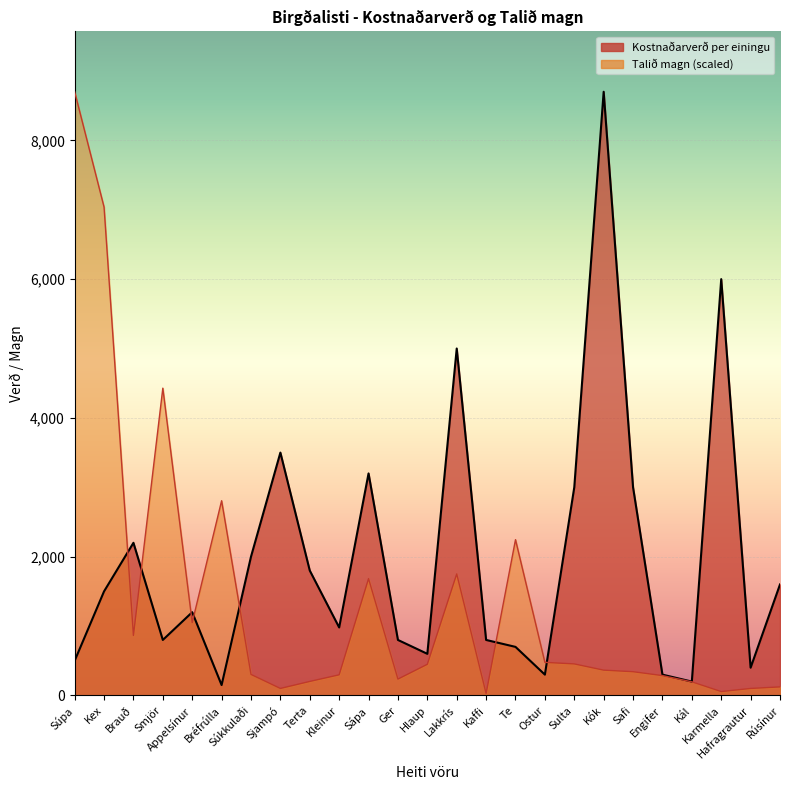

Reading left to right, transcribe all the data shown in this chart.

Kostnaðarverð per einingu: 500.0	1500.0	2200.0	800.0	1200.0	150.0	2000.0	3500.0	1800.0	980.0	3200.0	800.0	600.0	5000.0	800.0	700.0	300.0	3000.0	8700.0	3000.0	300.0	200.0	6000.0	400.0	1600.0
Talið magn: 8700.0	7038.6	864.4	4428.6	1049.6	2806.5	303.1	101.0	202.1	297.5	1683.9	235.7	449.0	1751.2	28.1	2245.2	477.1	454.6	364.8	342.4	286.3	196.5	56.1	101.0	123.5